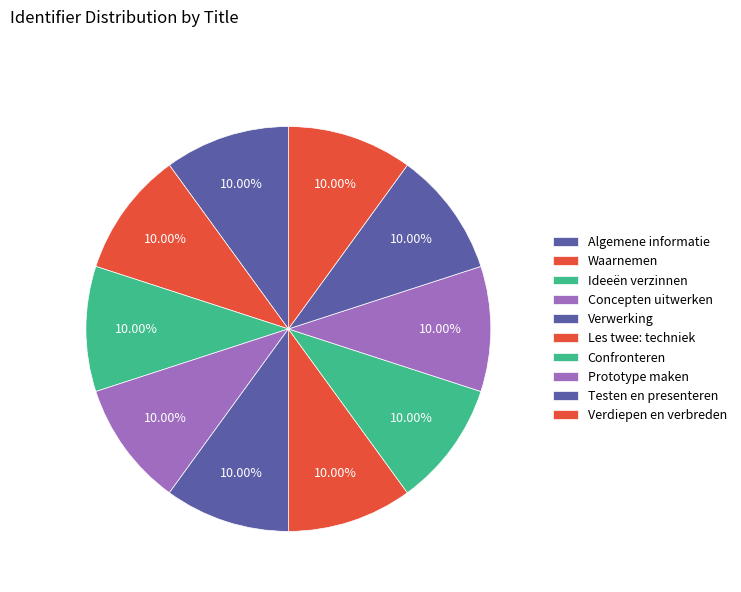

Is there a majority slice in this chart?

No